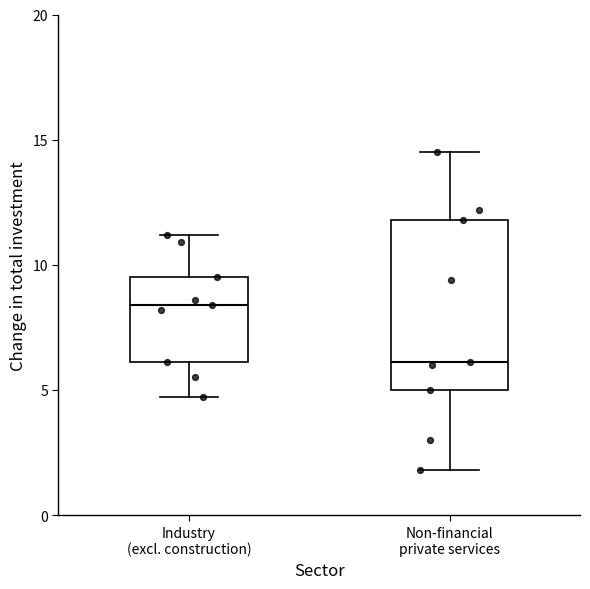

Reading left to right, read every box against the y-axis: the position of its median line, the range the box covers, and the ends of its whiskers. The values are not printed on the chart, so give them approximately, as read against the axis.

Industry (excl. construction): median 8.5, box 6.0 to 9.5, whiskers 4.5 to 11.0
Non-financial private services: median 6.0, box 5.0 to 12.0, whiskers 2.0 to 14.5